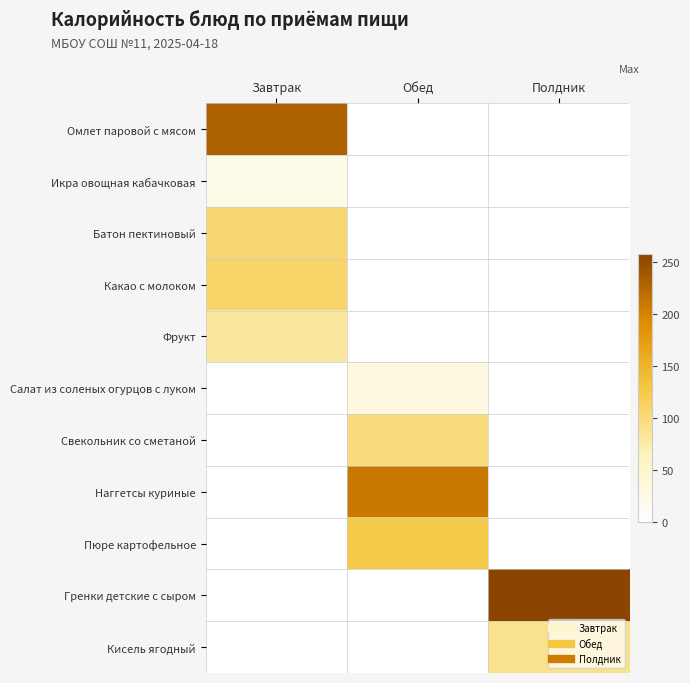

Reading left to right, extract all data points from this chart.

Омлет паровой с мясом: Завтрак=230.4	Обед=0.0	Полдник=0.0
Икра овощная кабачковая: Завтрак=23.4	Обед=0.0	Полдник=0.0
Батон пектиновый: Завтрак=104.7	Обед=0.0	Полдник=0.0
Какао с молоком: Завтрак=108.7	Обед=0.0	Полдник=0.0
Фрукт: Завтрак=81.6	Обед=0.0	Полдник=0.0
Салат из соленых огурцов с луком: Завтрак=0.0	Обед=32.6	Полдник=0.0
Свекольник со сметаной: Завтрак=0.0	Обед=99.0	Полдник=0.0
Наггетсы куриные: Завтрак=0.0	Обед=209.5	Полдник=0.0
Пюре картофельное: Завтрак=0.0	Обед=125.6	Полдник=0.0
Гренки детские с сыром: Завтрак=0.0	Обед=0.0	Полдник=257.5
Кисель ягодный: Завтрак=0.0	Обед=0.0	Полдник=90.5